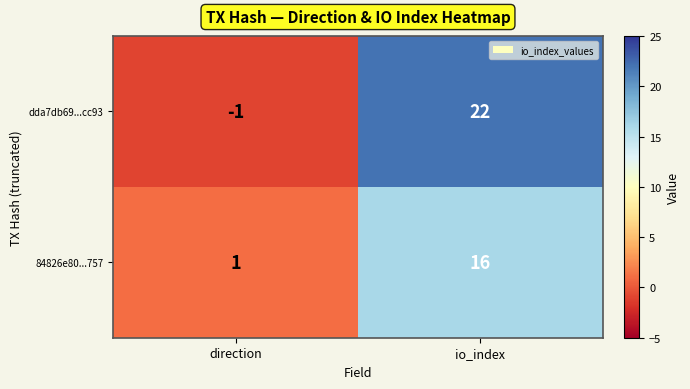

Rank the series by their average value, from lowest to highest.

84826e80...757, dda7db69...cc93